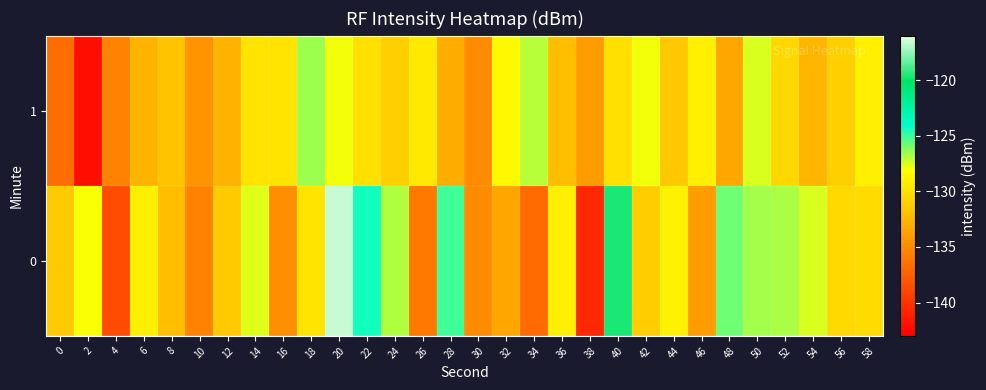

What is the spread (max minus min) of values at 0?

5.4